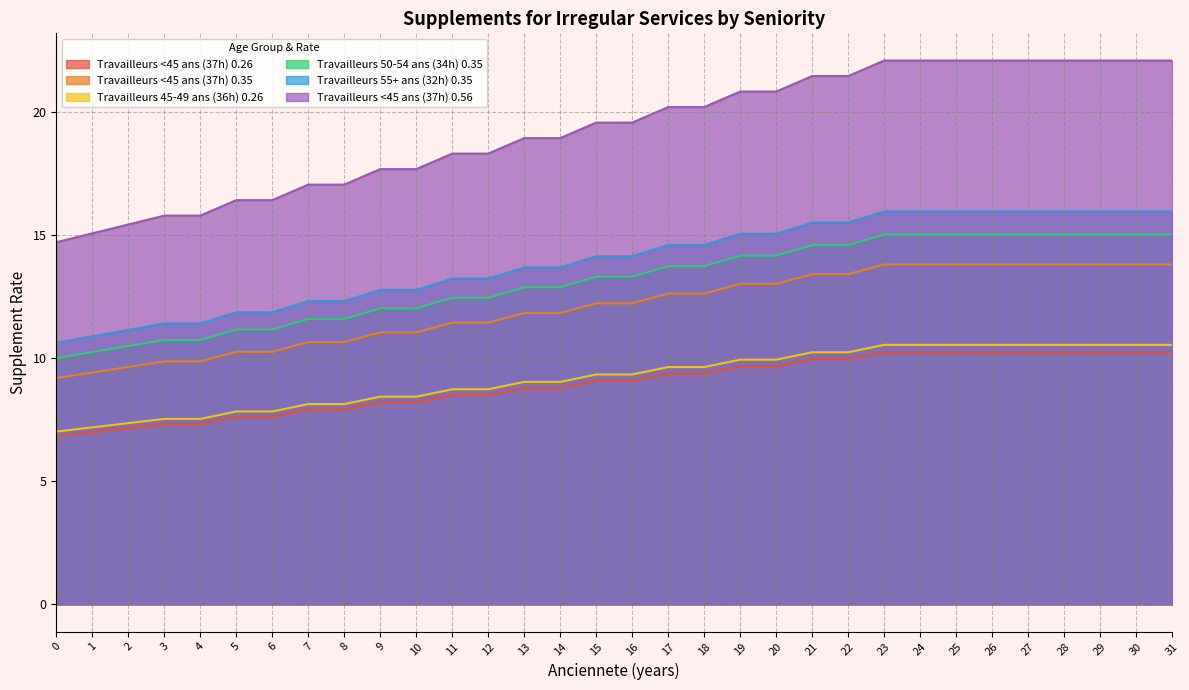

Which series has the widest spread of values?

Travailleurs <45 ans (37h) 0.56